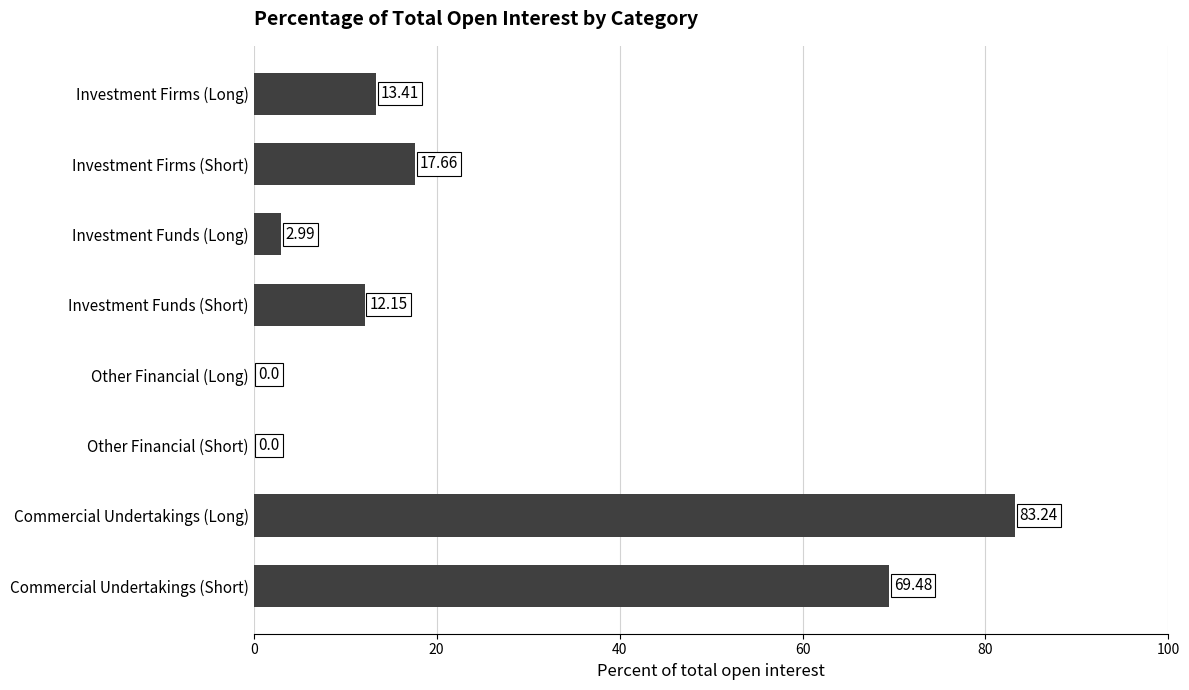

What is the sum of the values at Investment Firms (Long) and Investment Firms (Short)?

31.1